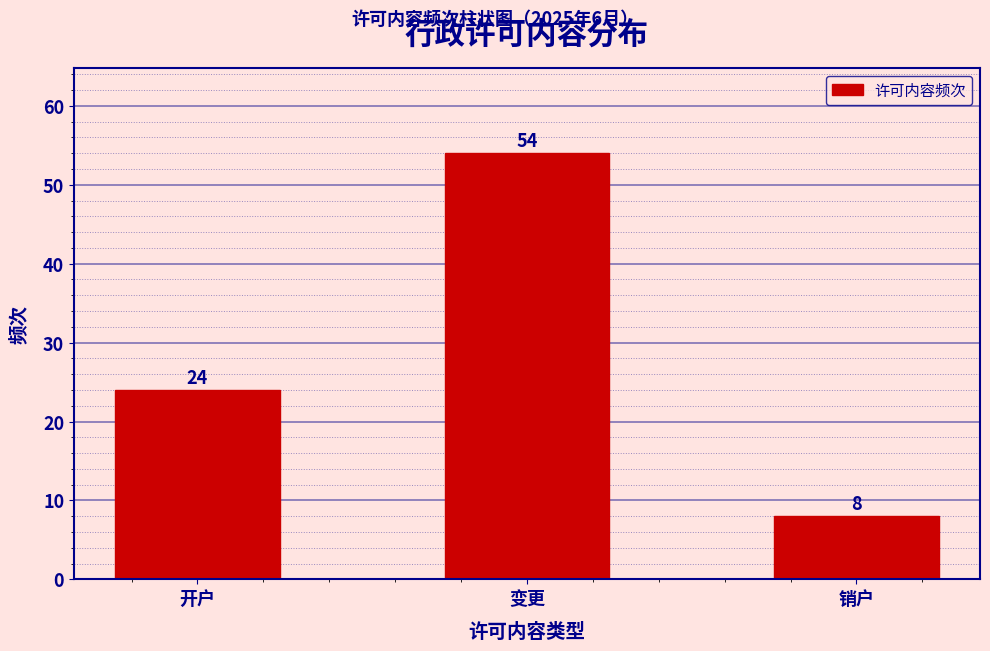

Reading right to left, list all the values displayed in this chart.

8	54	24